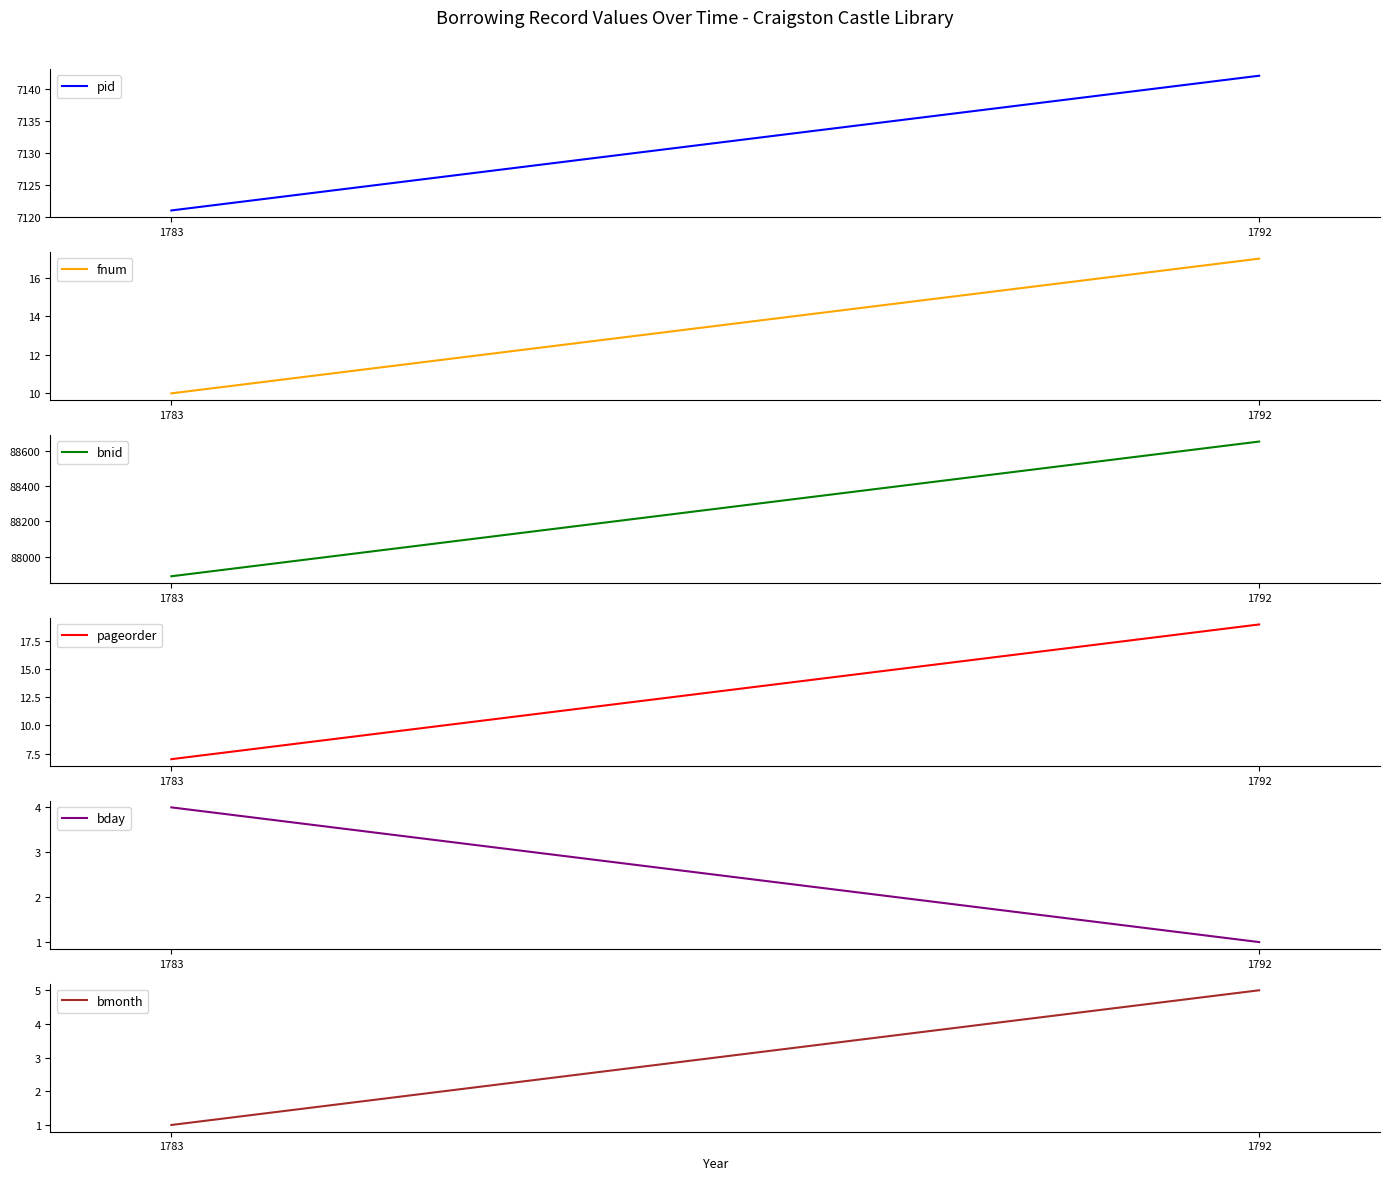

What is the average value of the bnid series?

88271